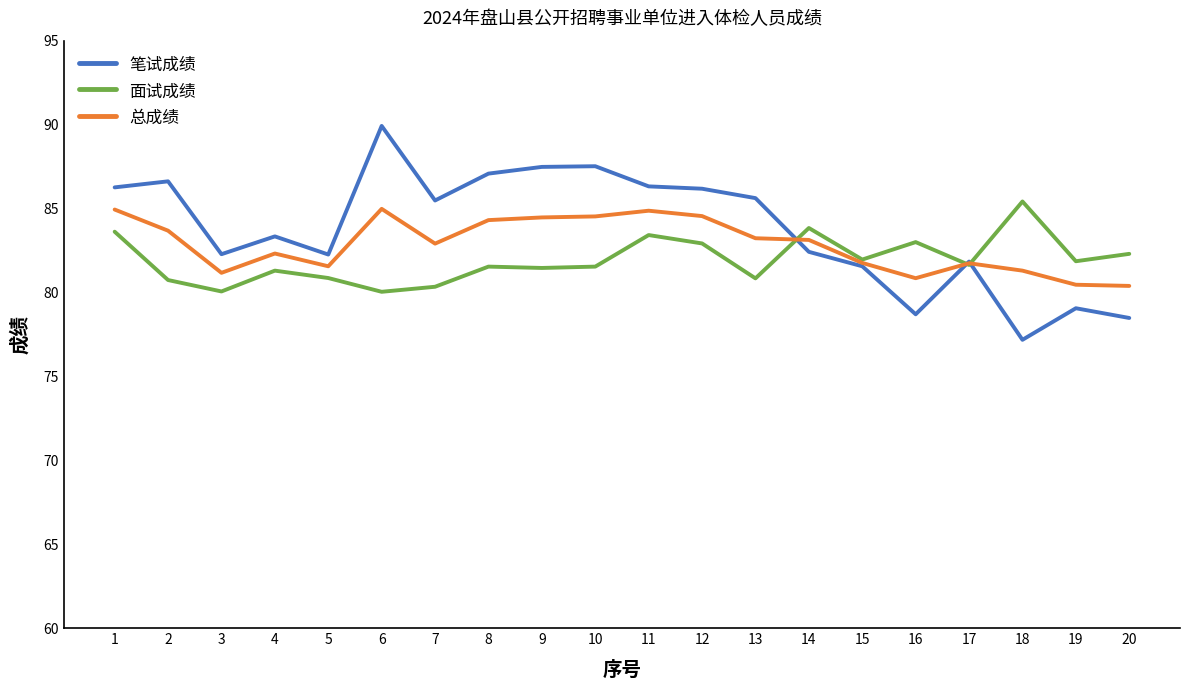

The 面试成绩 series shows 114.2 at 16. True or false?

False